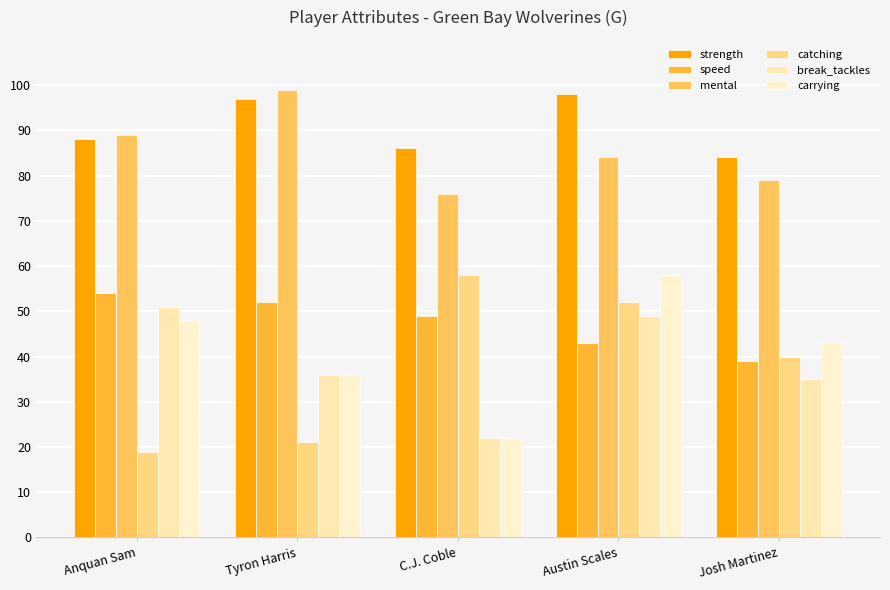

What is the label of the 5th bar from the right?

Anquan Sam